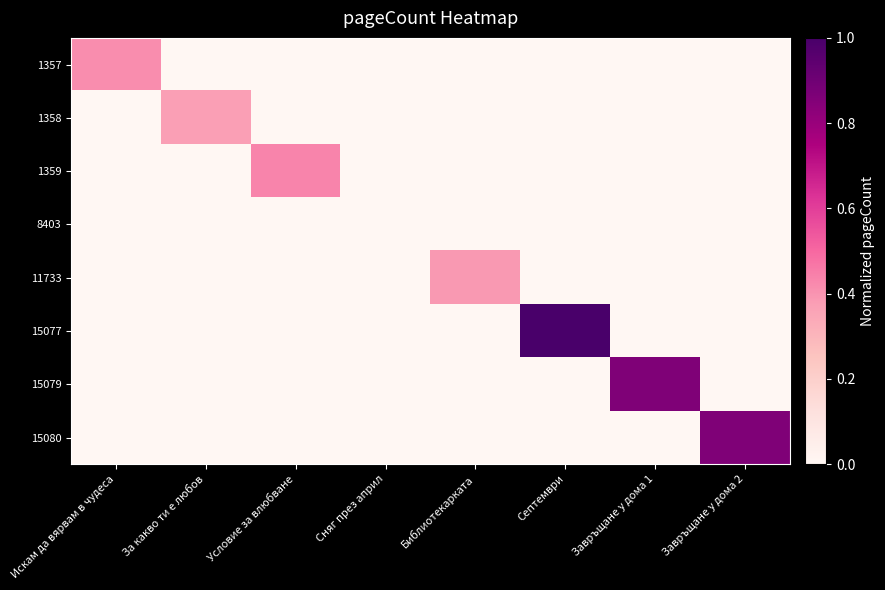

How many data points does each series have?

8